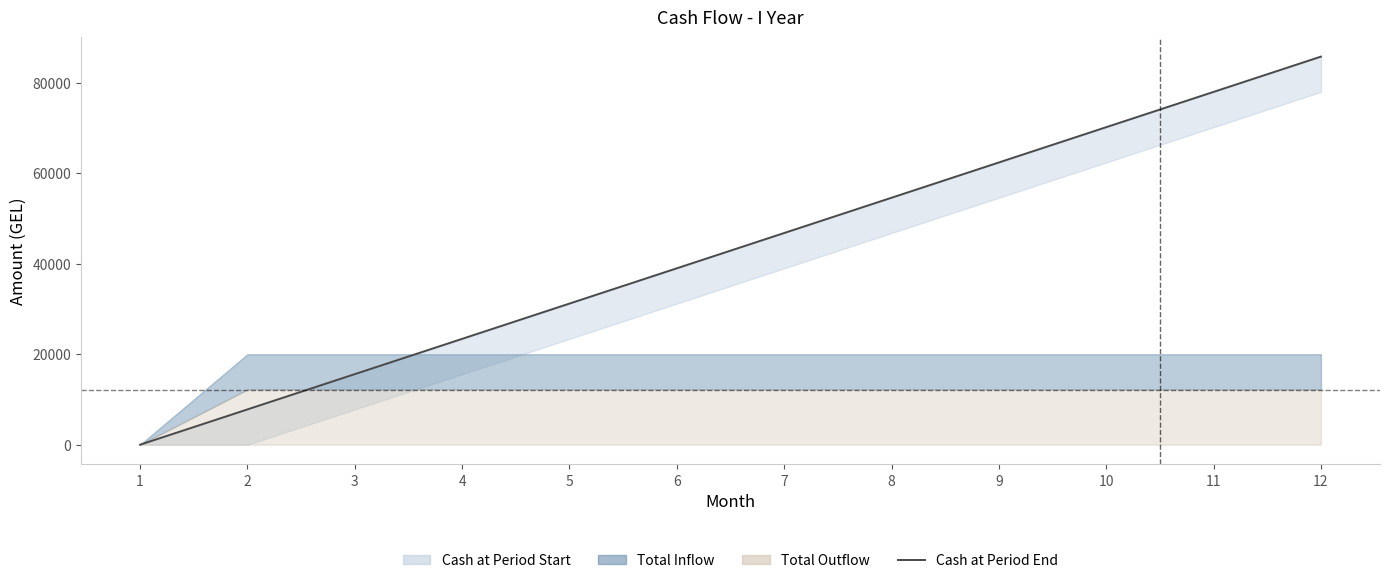

List the labels in order of value, largest first.

12, 11, 10, 9, 8, 7, 6, 5, 4, 3, 2, 1